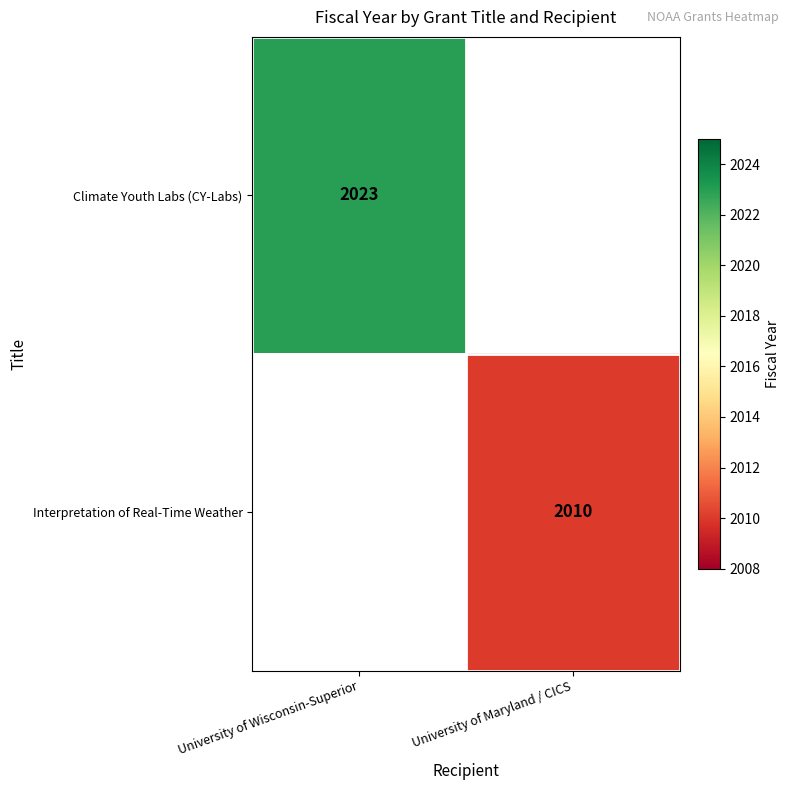

The Interpretation of Real-Time Weather series shows 2010 at University of Maryland / CICS. True or false?

True